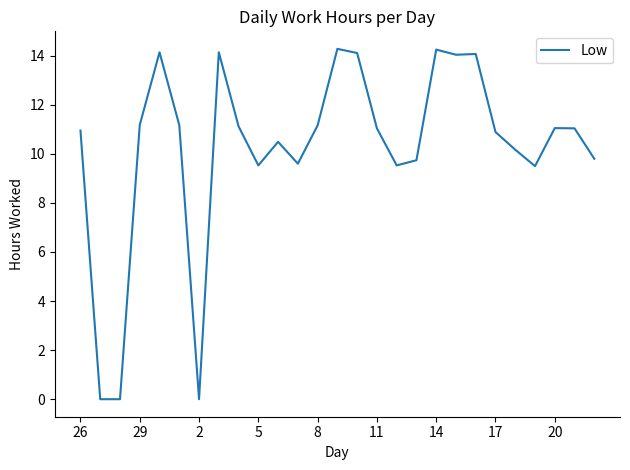

What is the sum of all values?

277.0